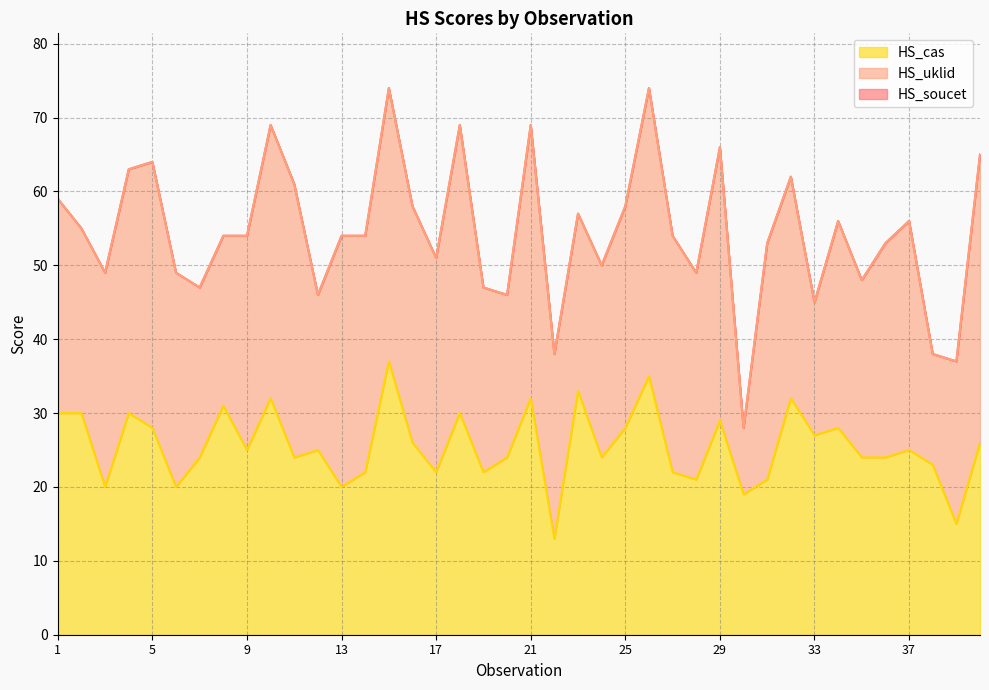

What is the value of the HS_soucet point at the 5th from the left?

64